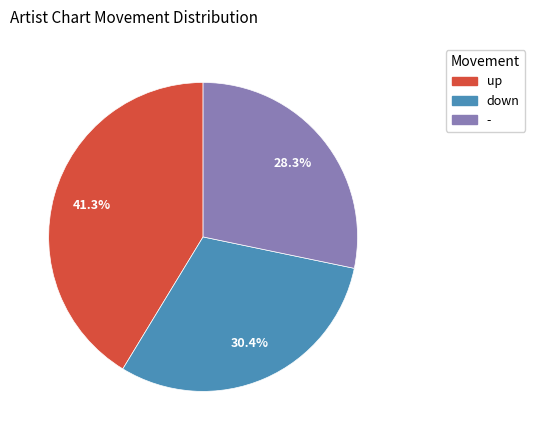

How many slices are in this pie chart?

3